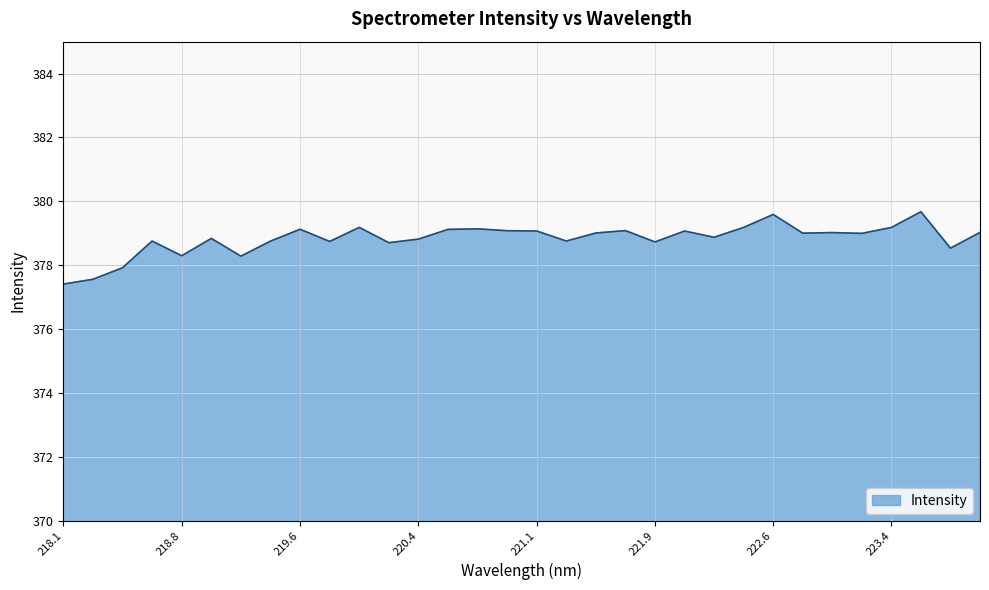

What is the smallest value displayed?

377.4